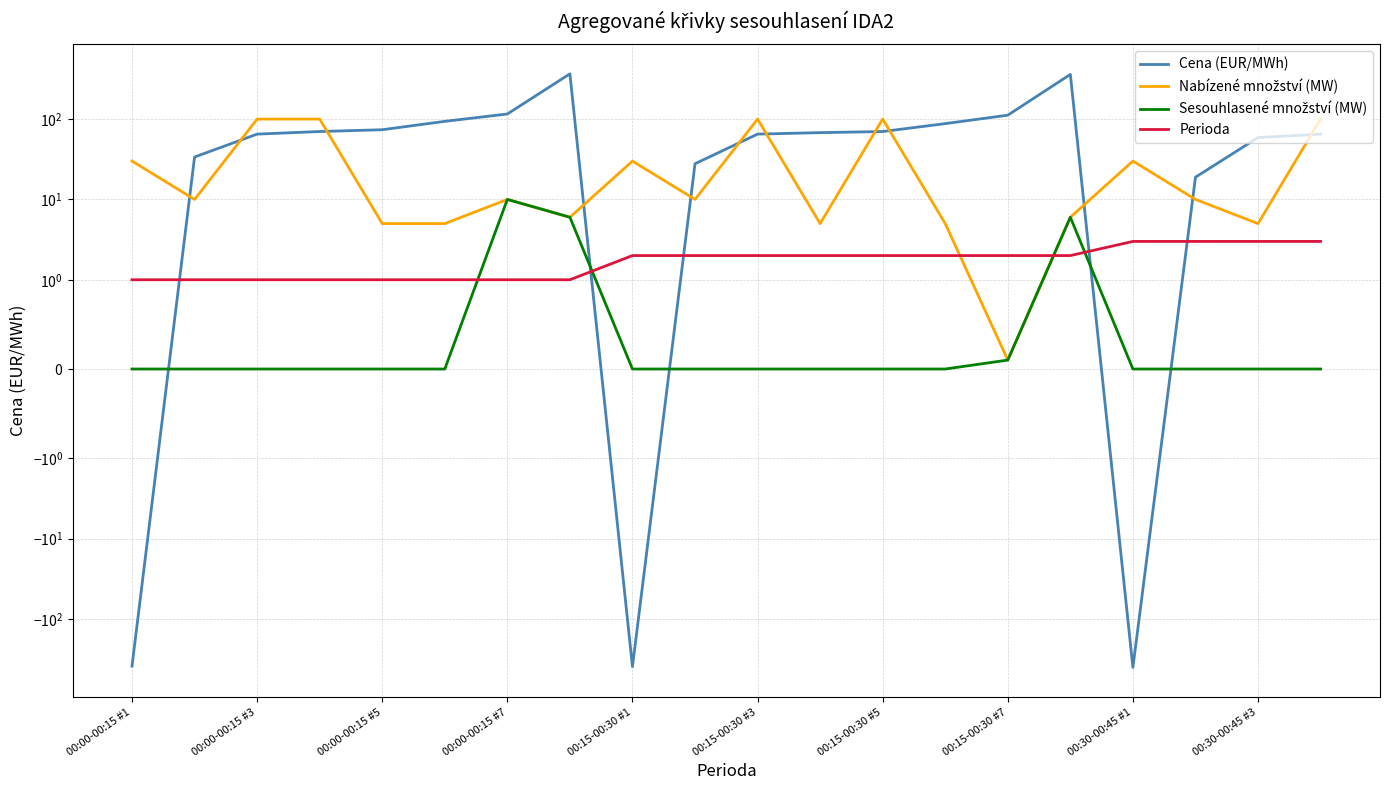

How many data points in Nabízené množství (MW) are above 10?

8